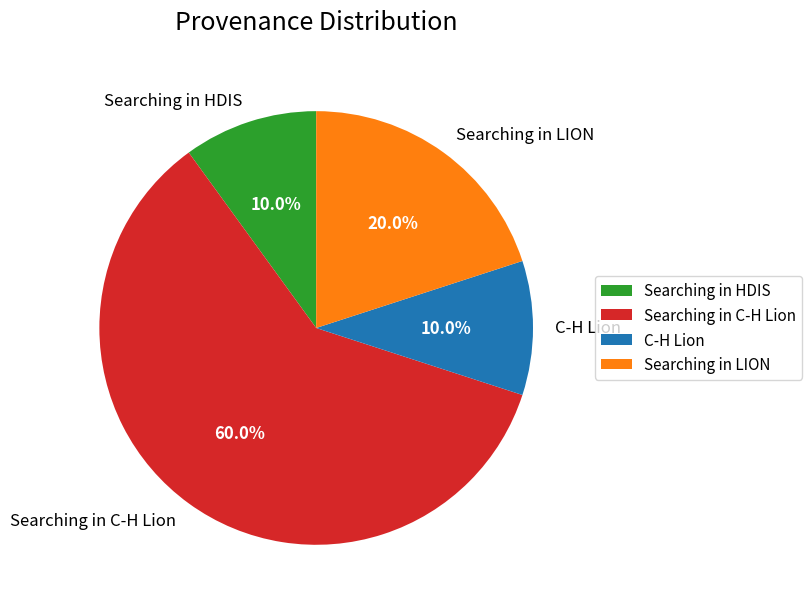

Which category has the biggest portion of the pie?

Searching in C-H Lion